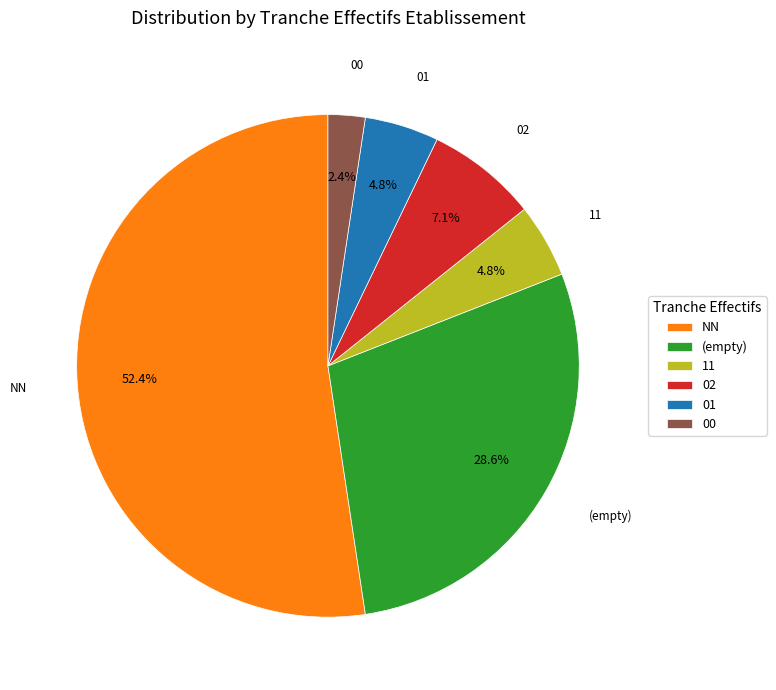

Which slice is the largest?

NN